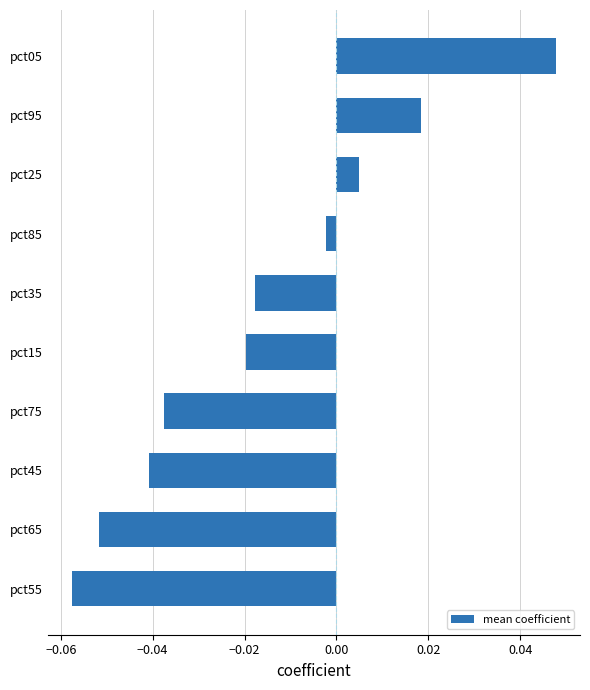

What is the difference between the maximum and second lowest values?

0.1